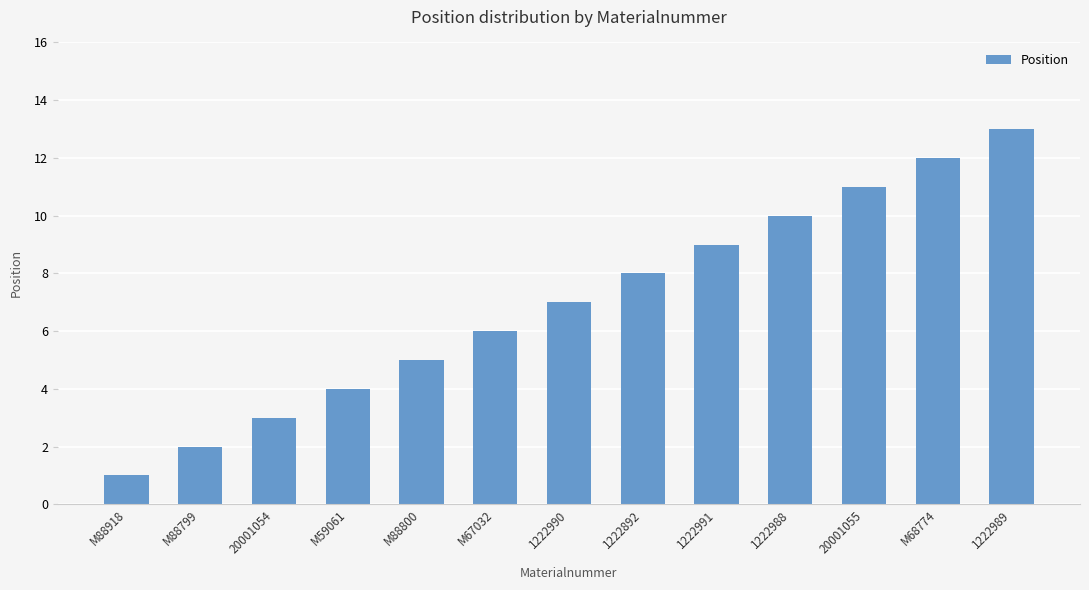

True or false: the data shows 7 at M88800.

False